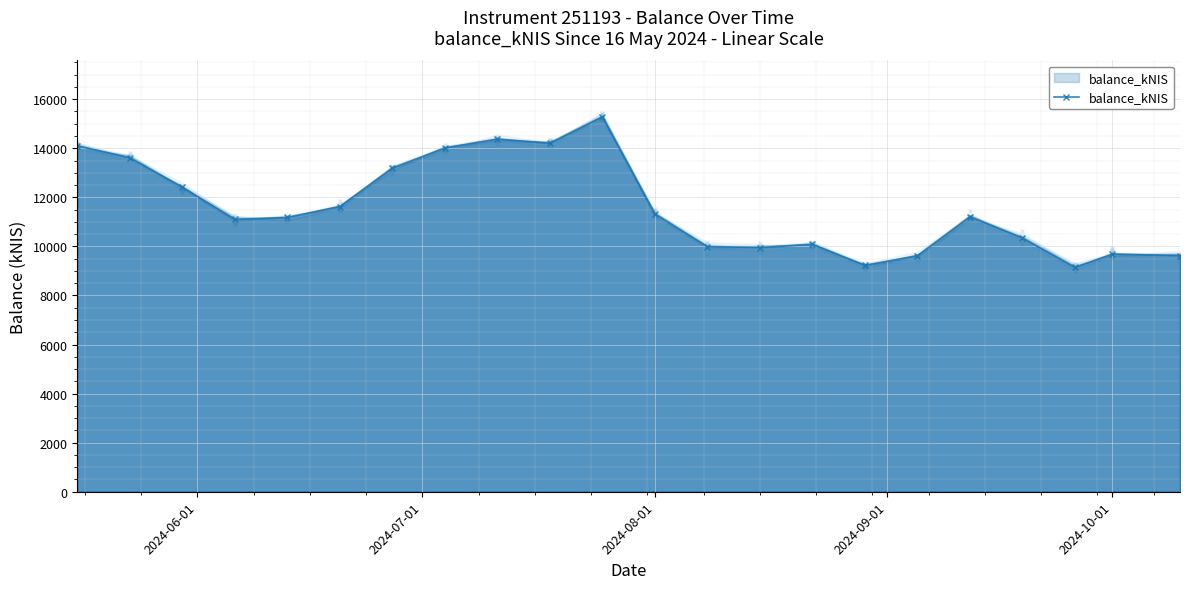

Does the chart display data point markers on the line(s)?

Yes